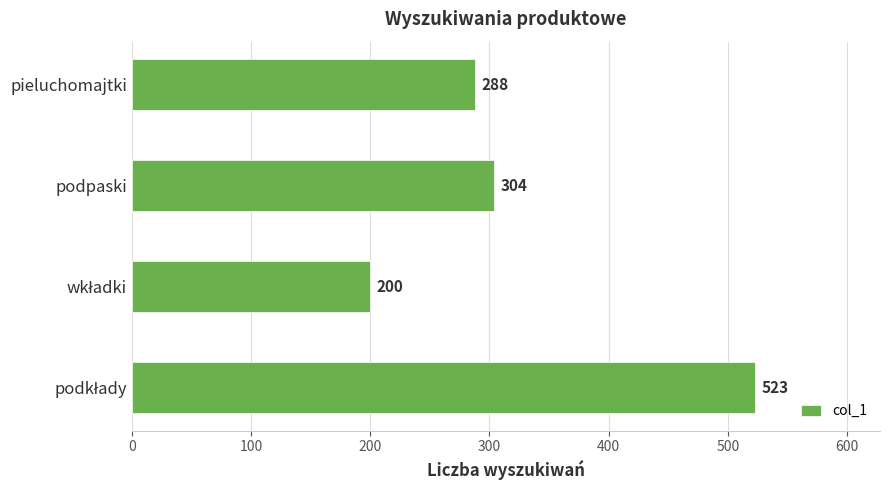

Approximately how many times larger is the value at pieluchomajtki compared to podpaski?

0.9